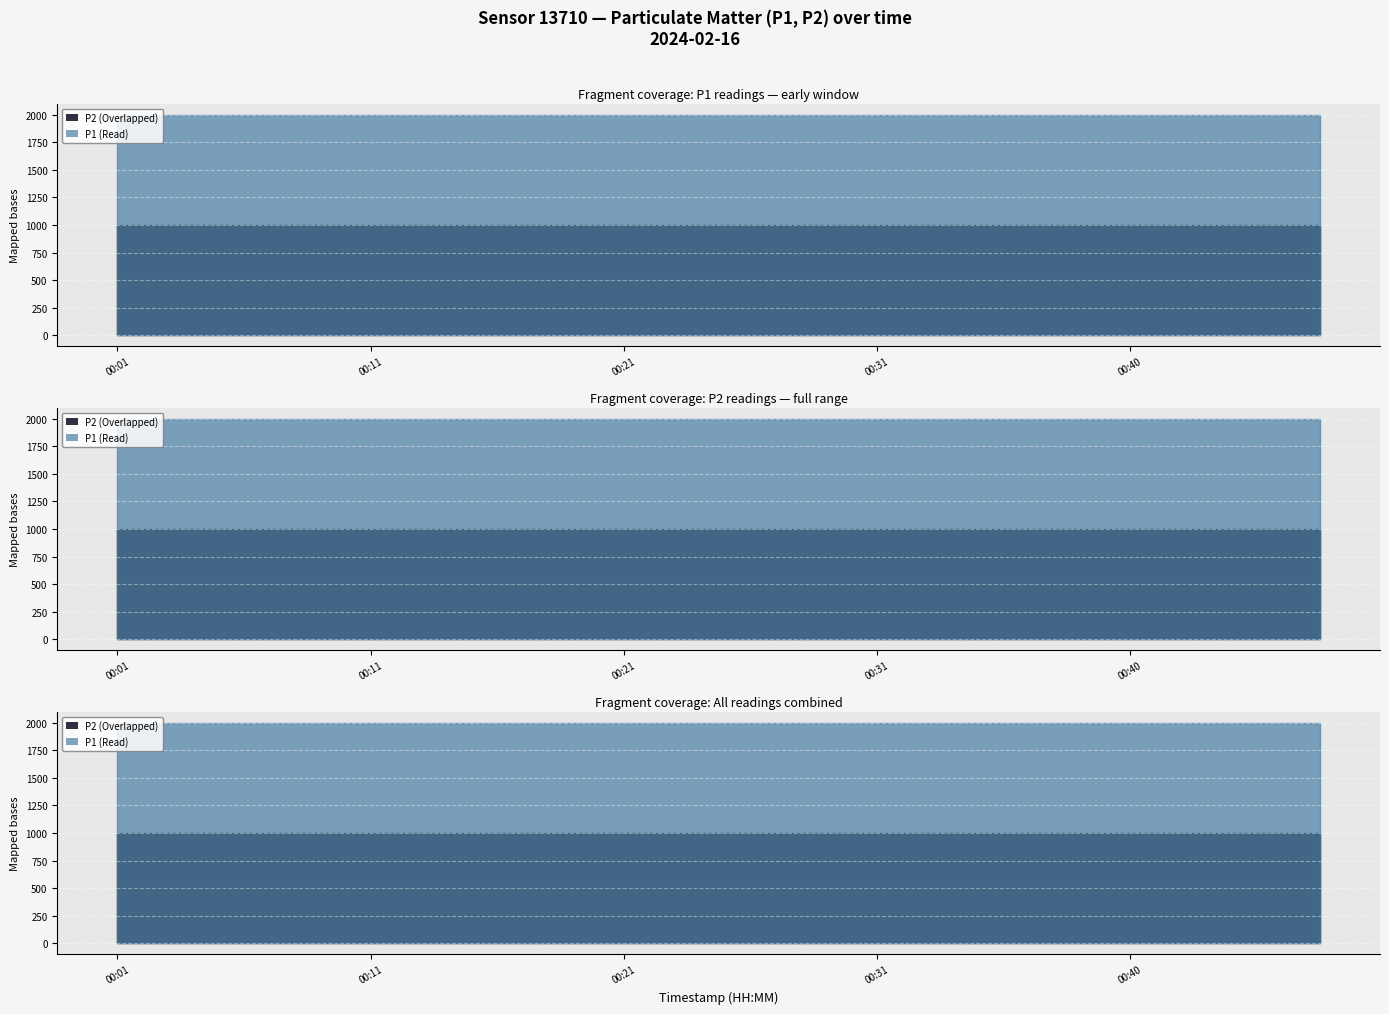

True or false: P1 and P2 intersect in this chart.

False